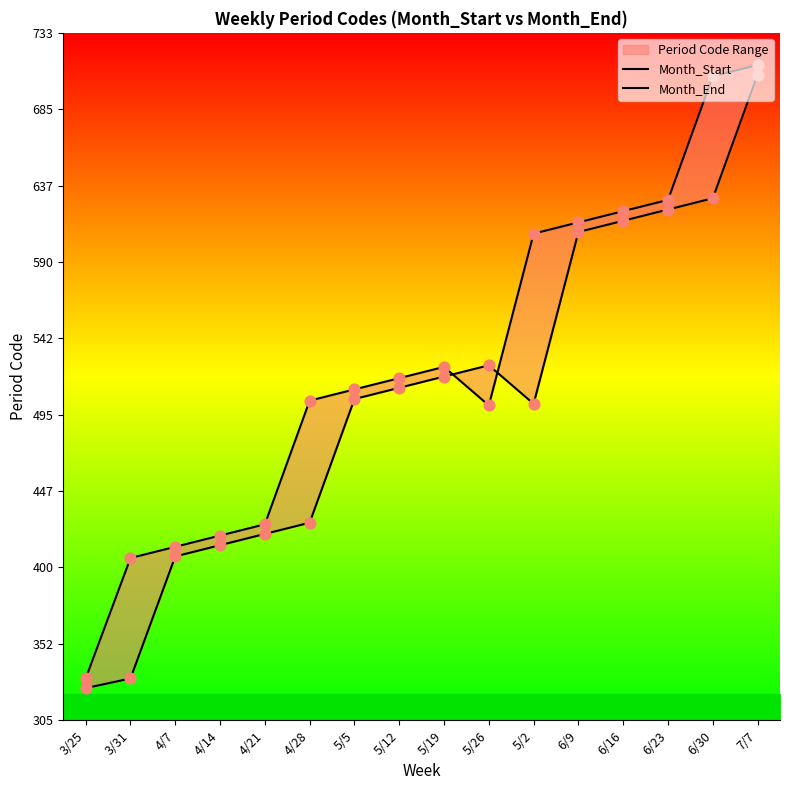

At how many categories does at least one series exceed 339?

15